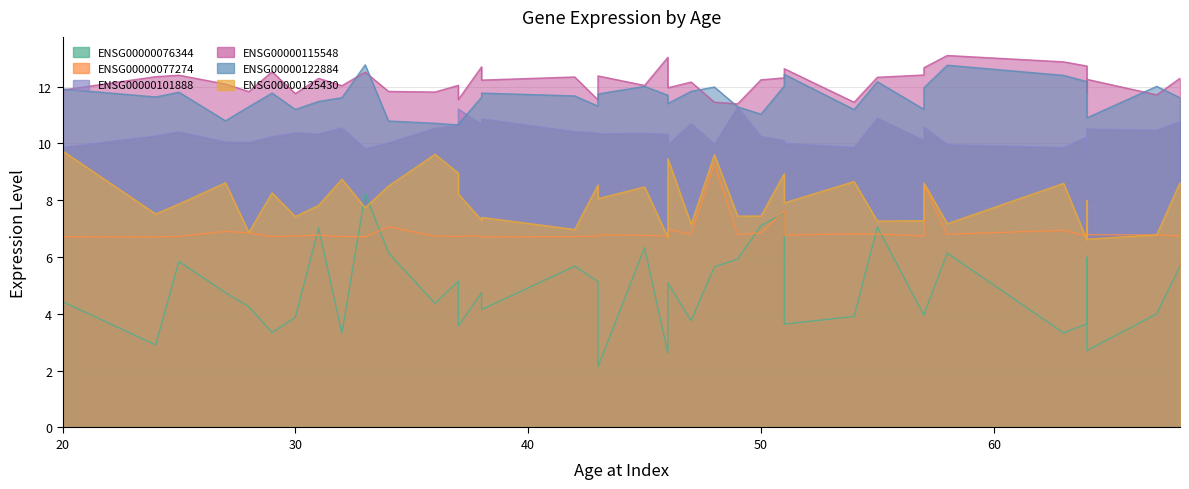

How many intersections are there between ENSG00000077274 and ENSG00000125430?

6